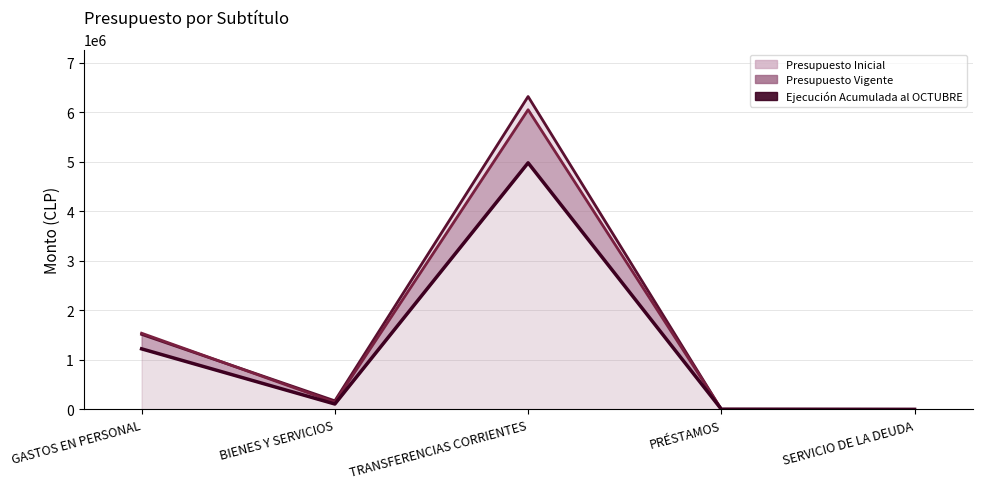

At which label does Presupuesto Vigente reach its peak?

TRANSFERENCIAS CORRIENTES